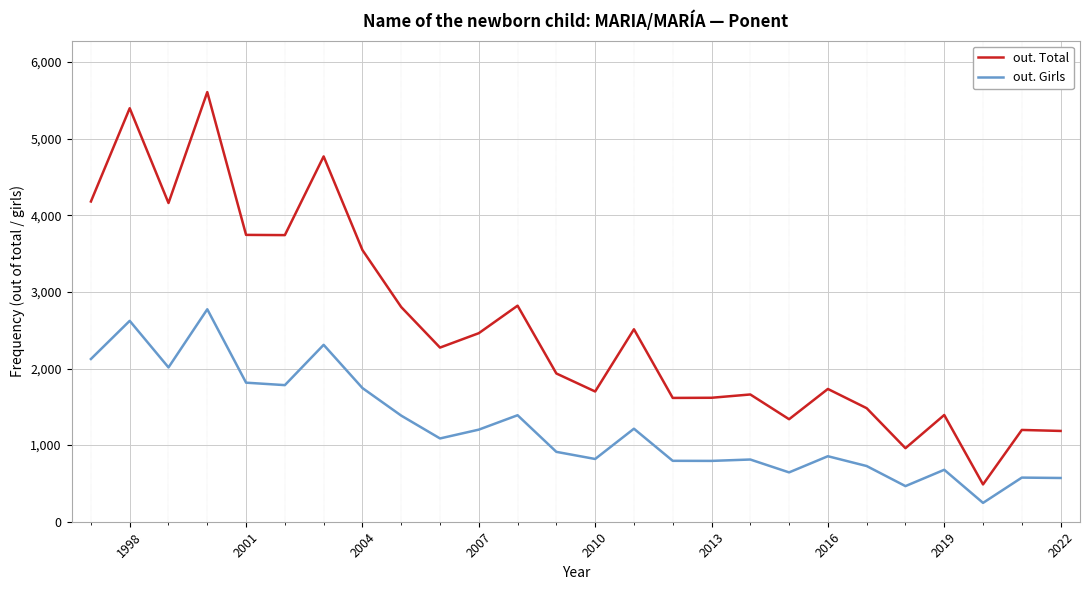

True or false: out. Girls and out. Total intersect in this chart.

False